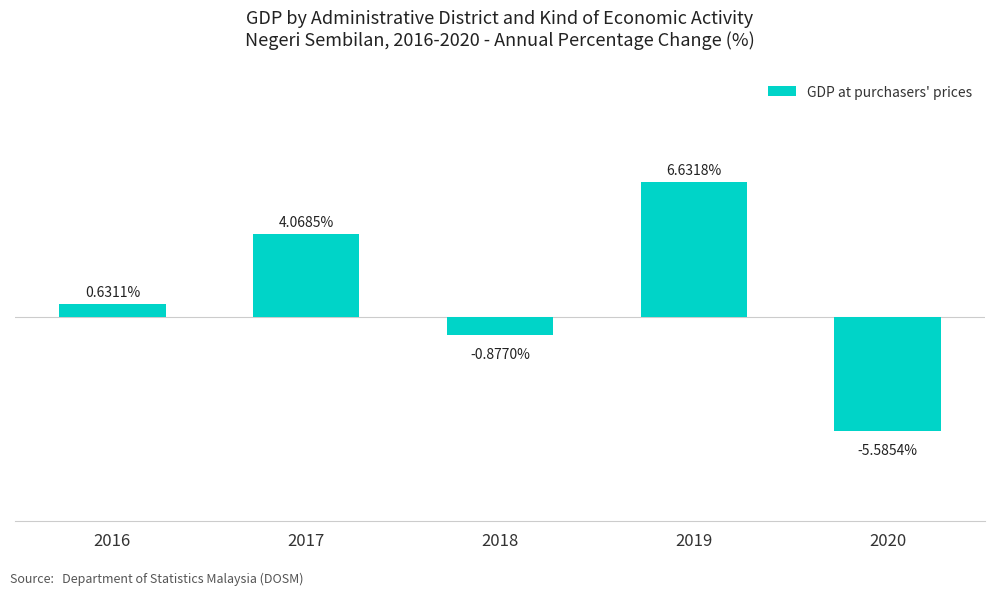

List the labels in order of value, smallest first.

2020, 2018, 2016, 2017, 2019